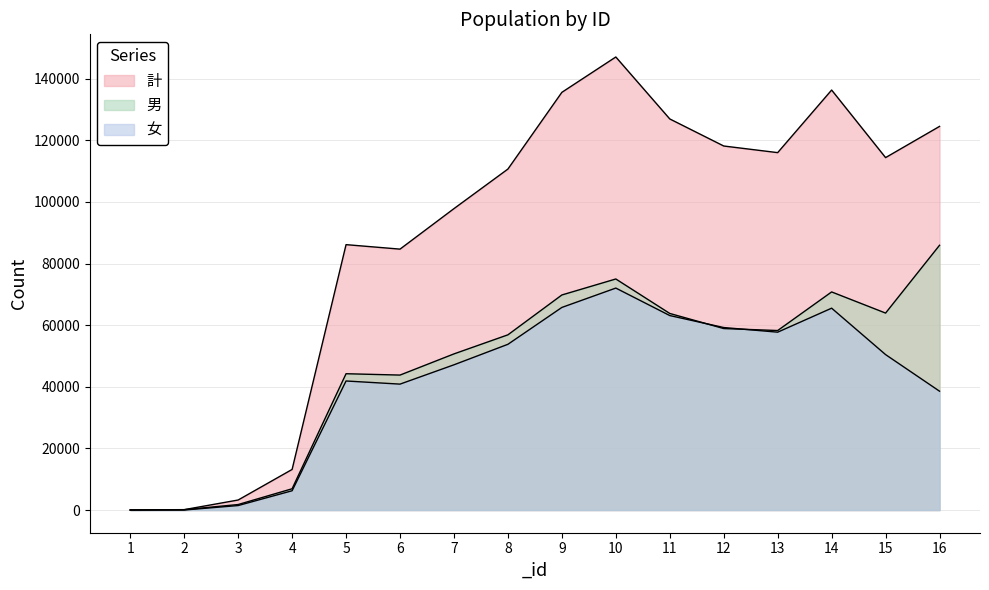

What is the sum of the 男 values at 8 and 1?

56919